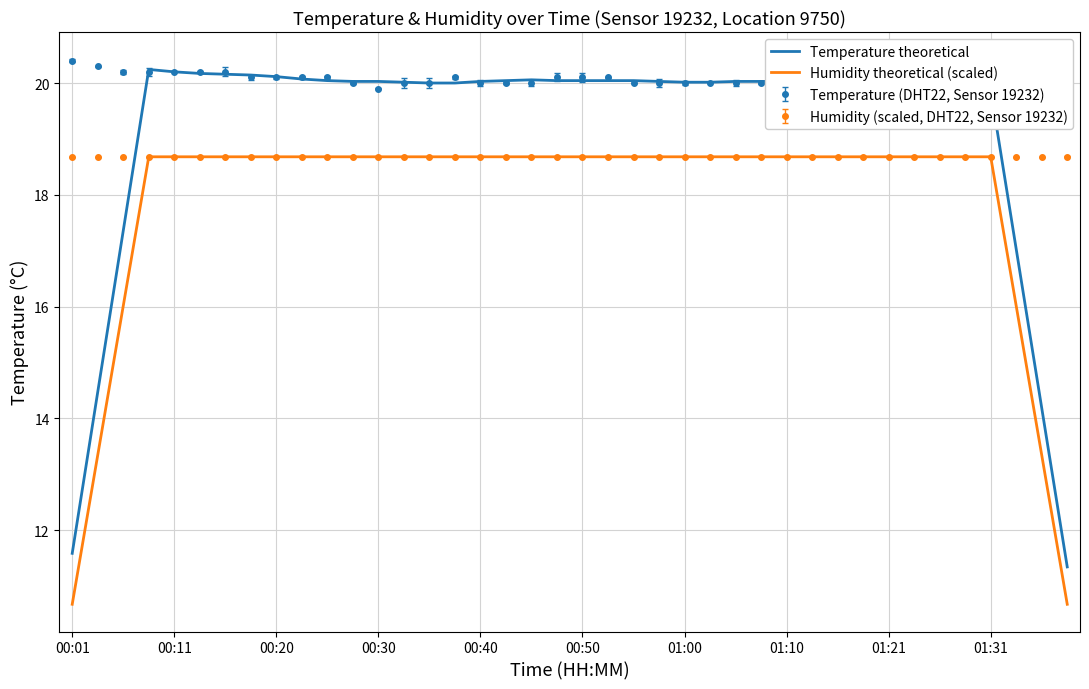

Is the value of Temperature theoretical at 00:11 greater than the value of Humidity theoretical (scaled) at 01:10?

Yes